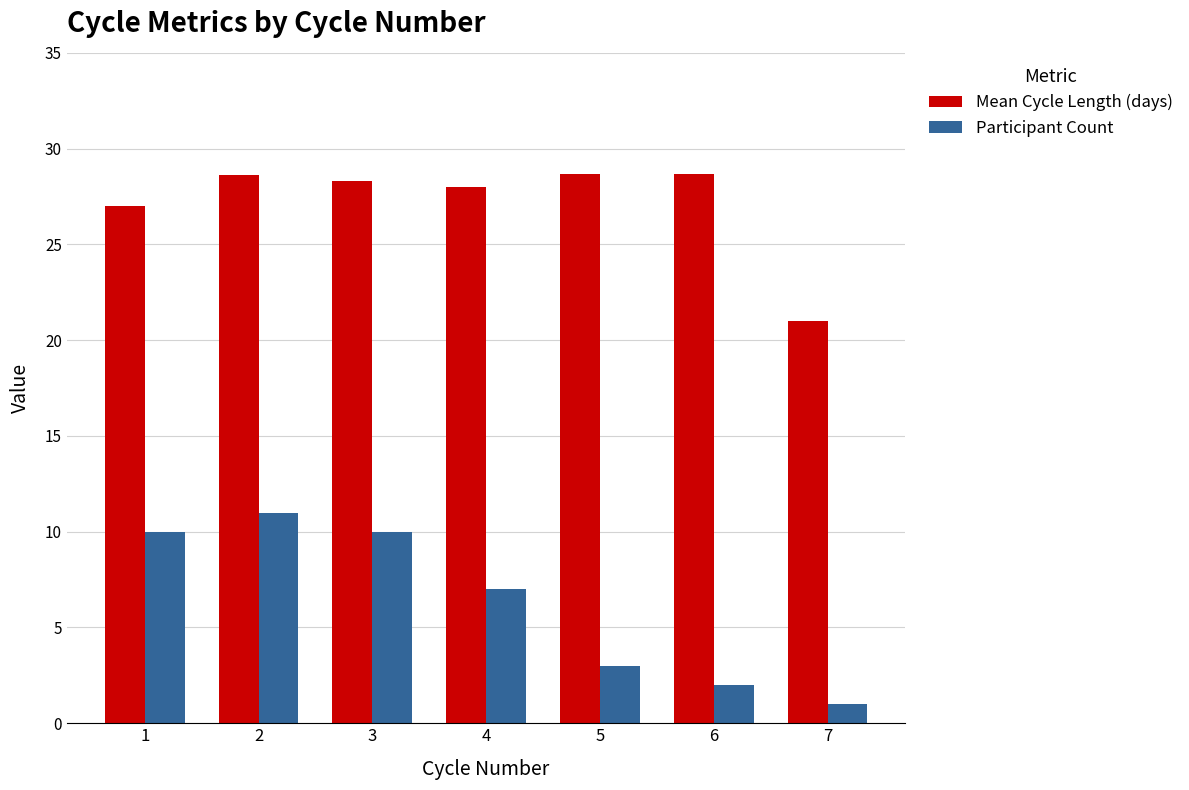

What is the difference between the highest and lowest values at 5?

25.7